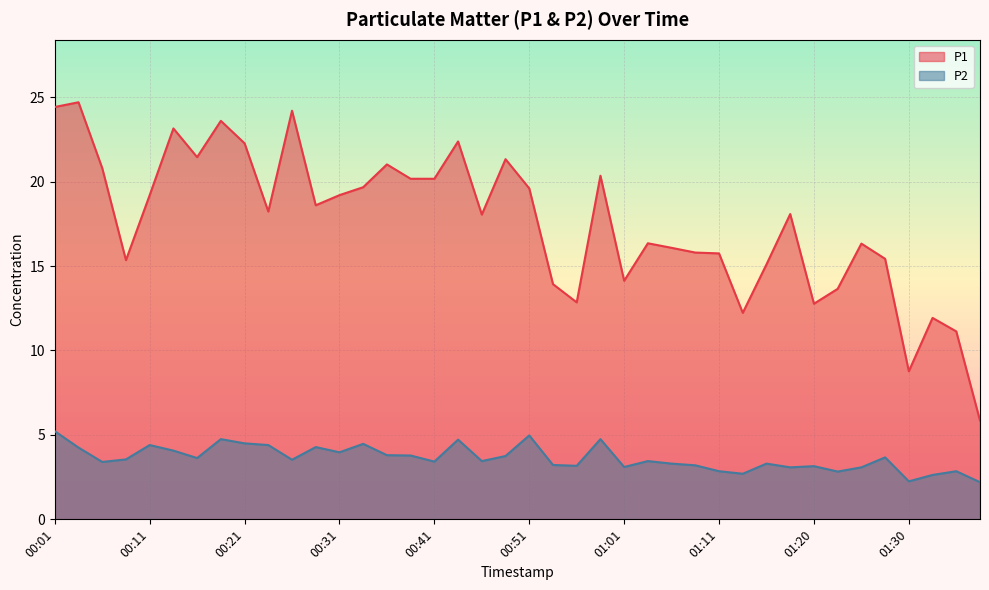

What is the difference between the P1 values at 01:11 and 00:14?

7.4